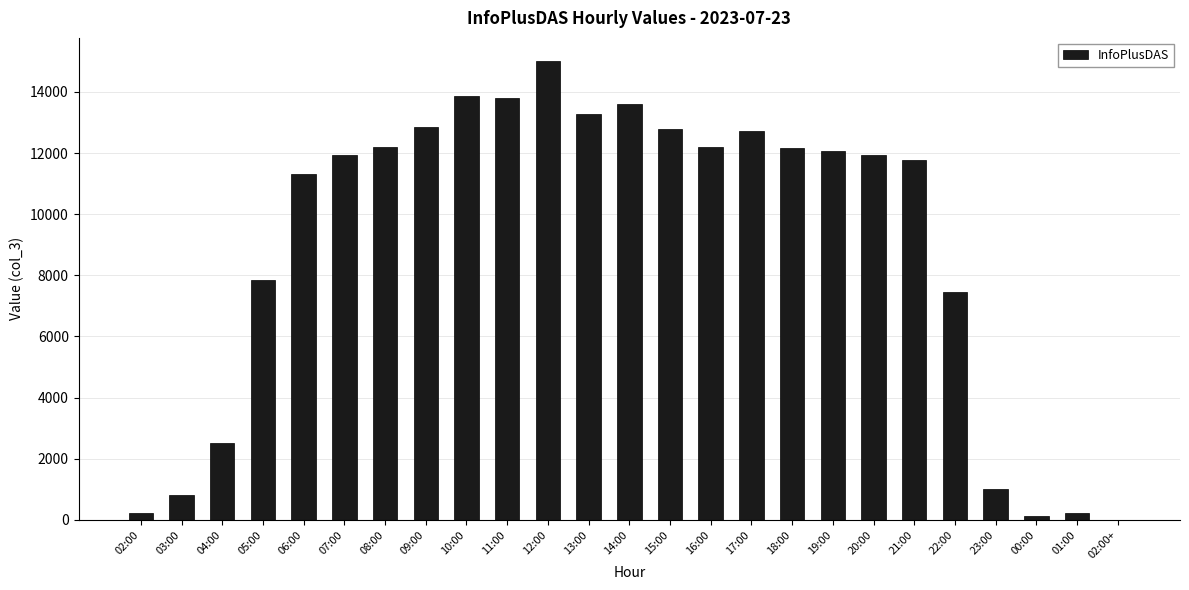

Which category has the highest value across all series?

12:00